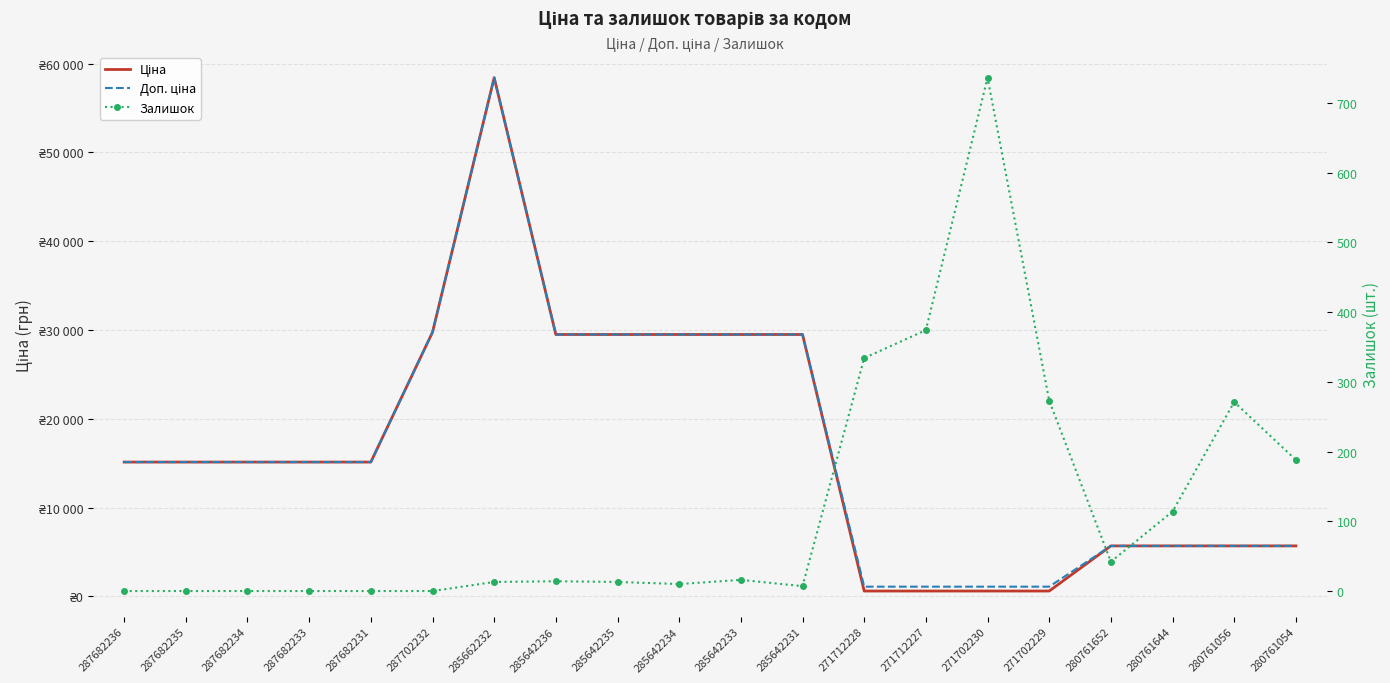

What is the label of the 18th point from the right?

287682234